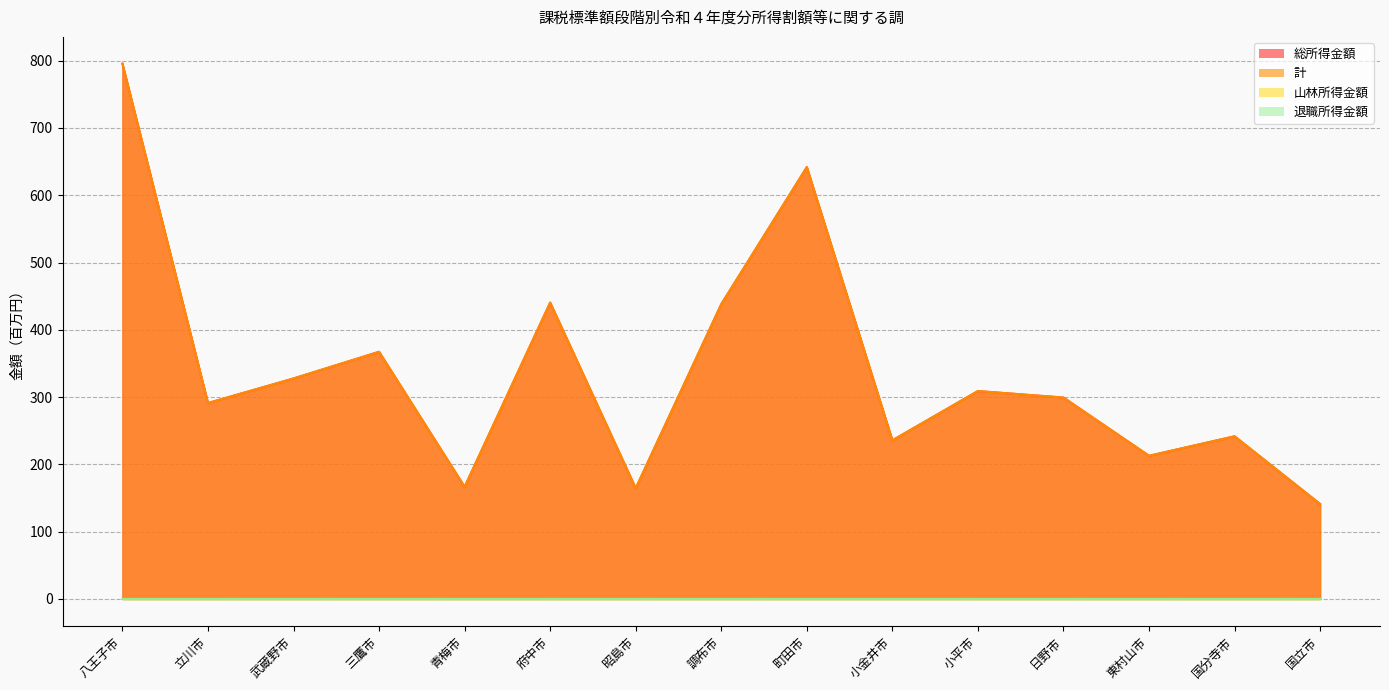

The value of 計 at 三鷹市 is 367.3. True or false?

True